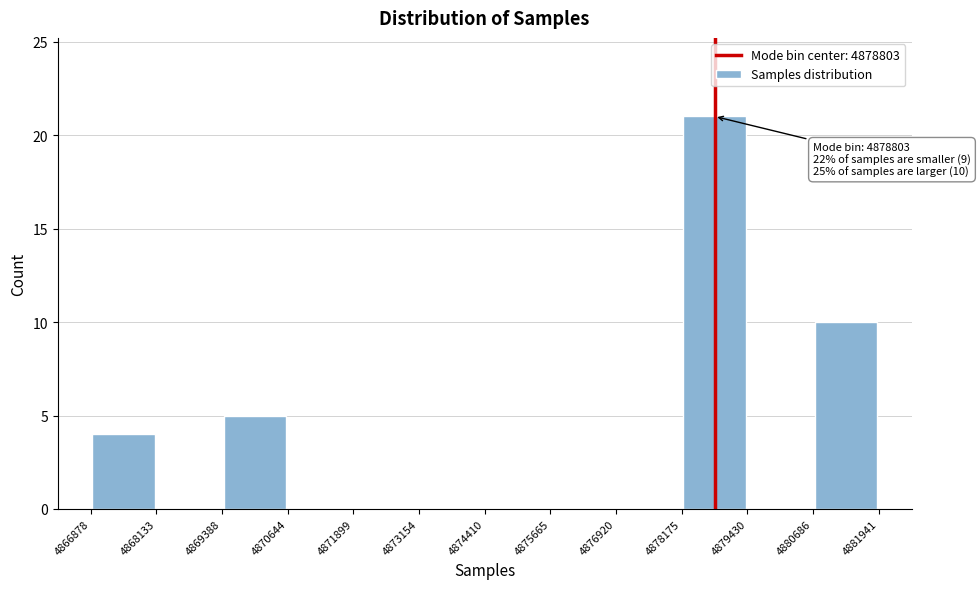

Over which range of the x-axis is the bar tallest?

4878175 to 4879430